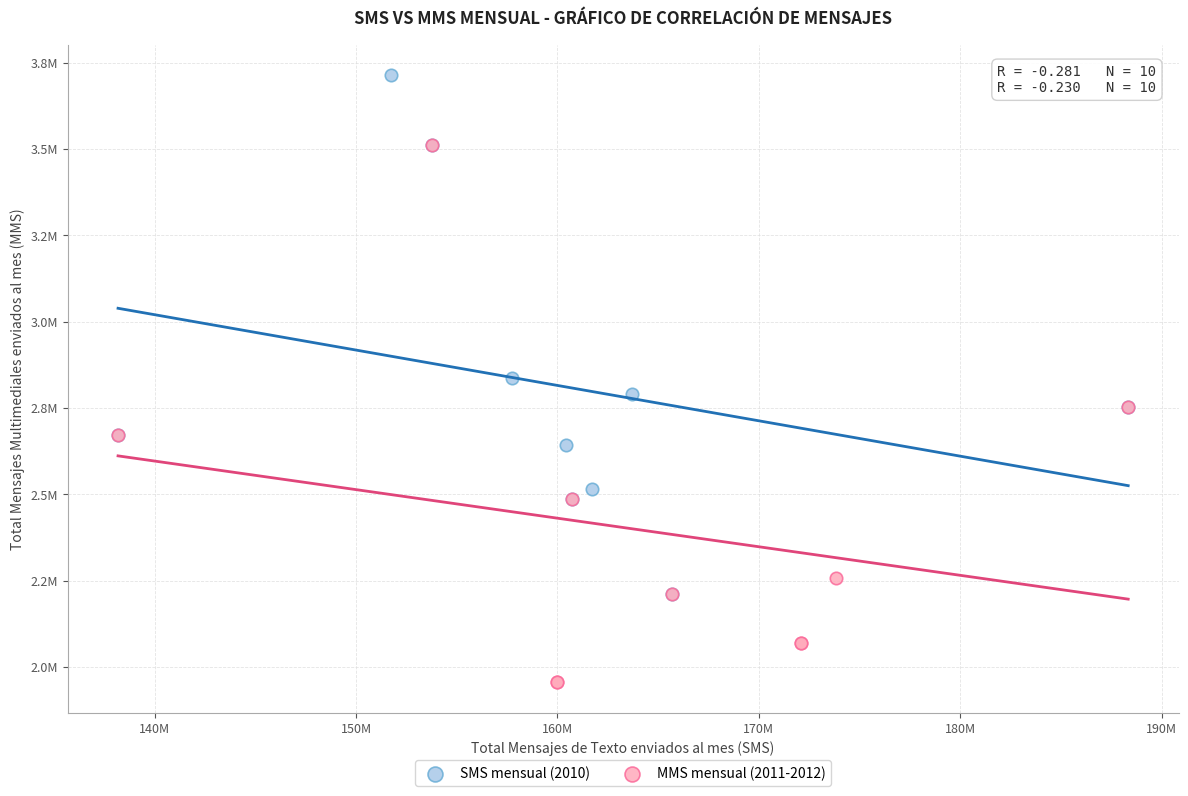

What are all the series names shown in the legend?

SMS mensual (2010), MMS mensual (2011-2012)